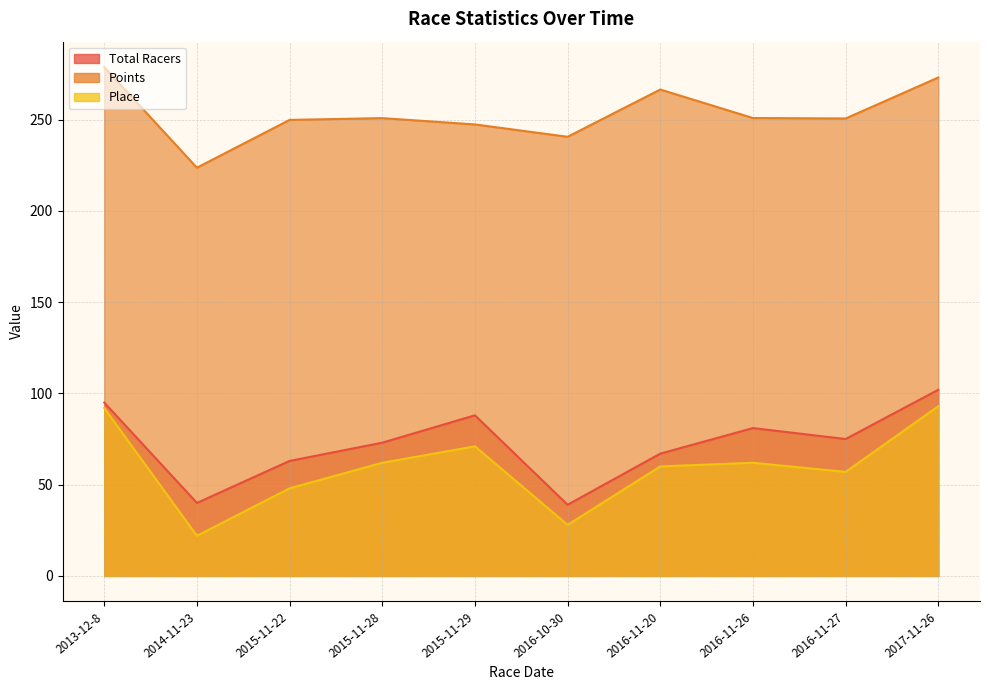

Where is Points nearest to the value 251?

2016-11-26